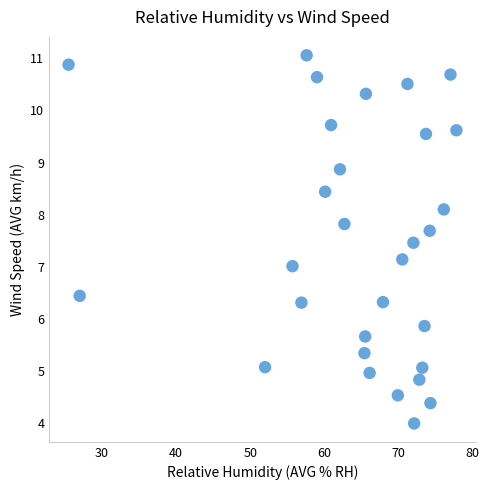

What is the range of Y values (max minus min)?

7.1